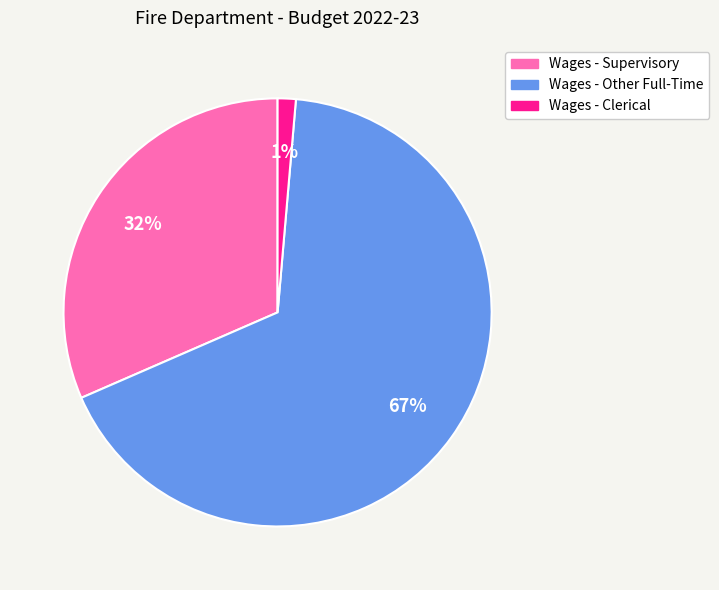

To the nearest percent, what is the combined percentage of Wages - Other Full-Time and Wages - Clerical?

68%